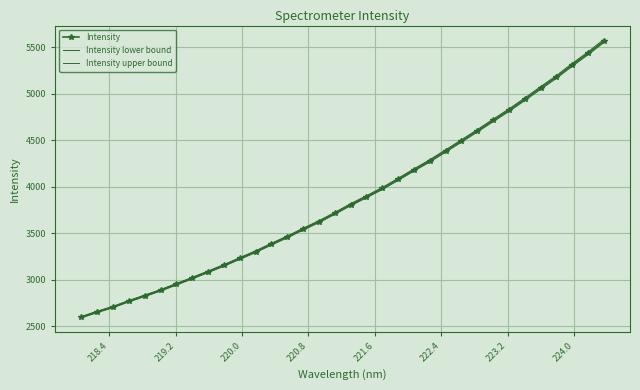

How many values in the Intensity upper bound series exceed 3817?

17